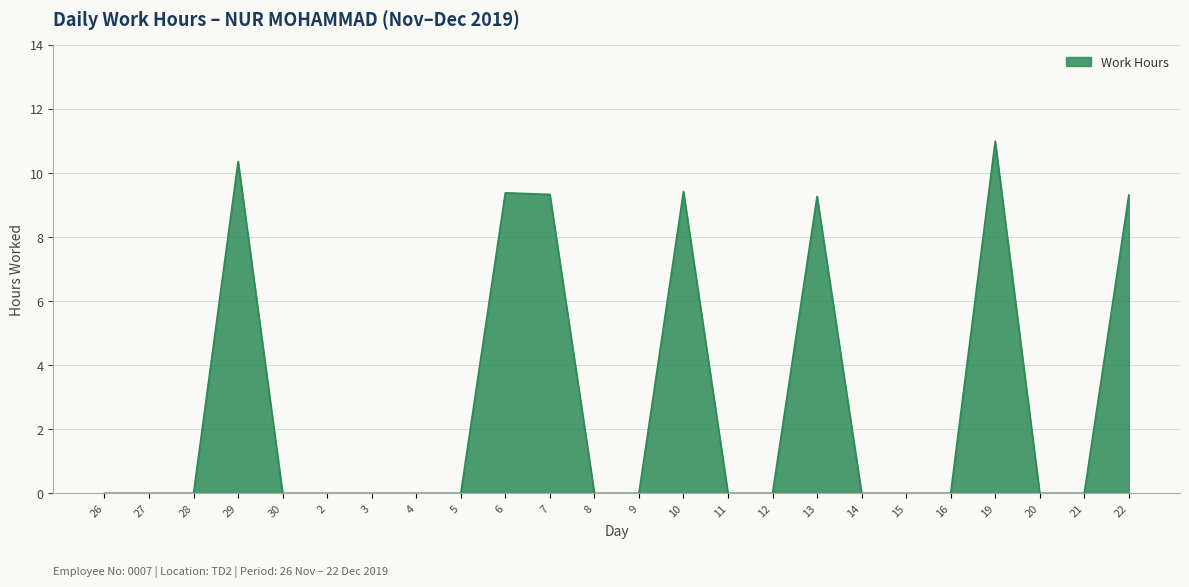

Is it true that the value at 21 is 3.8?

False